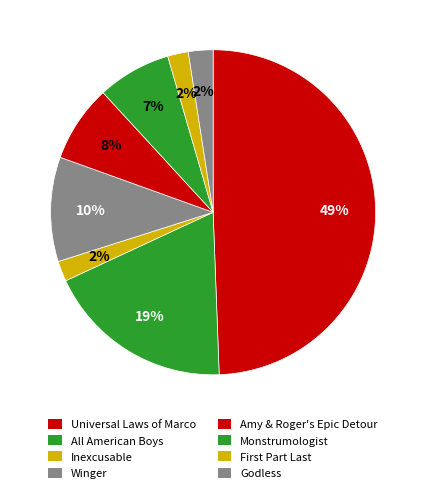

How many slices are in this pie chart?

8